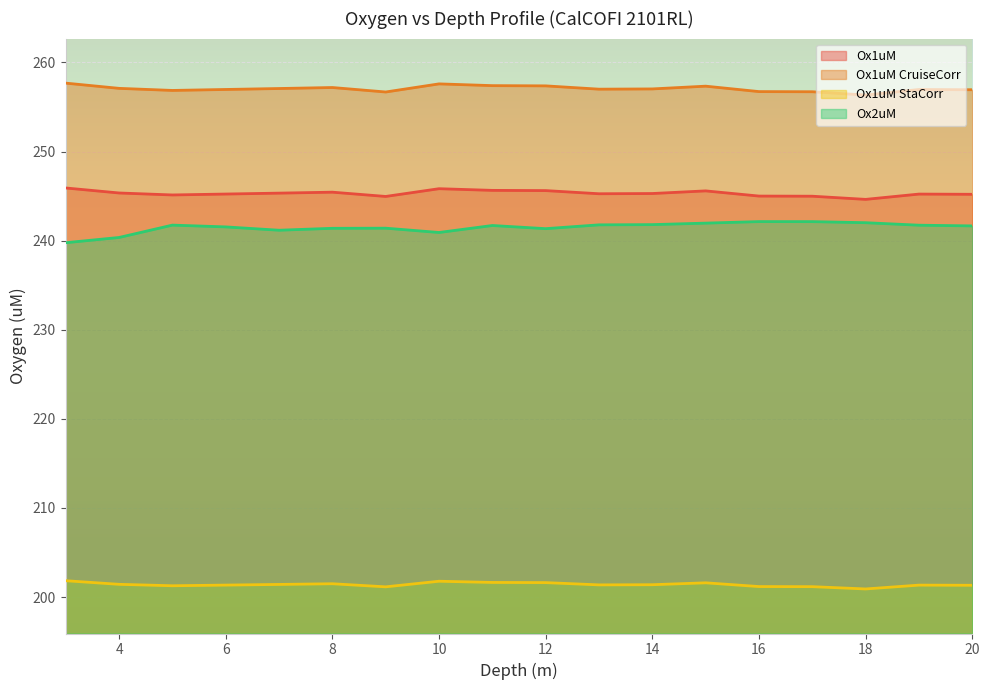

Where is the first local minimum for Ox1uM_StaCorr?

5